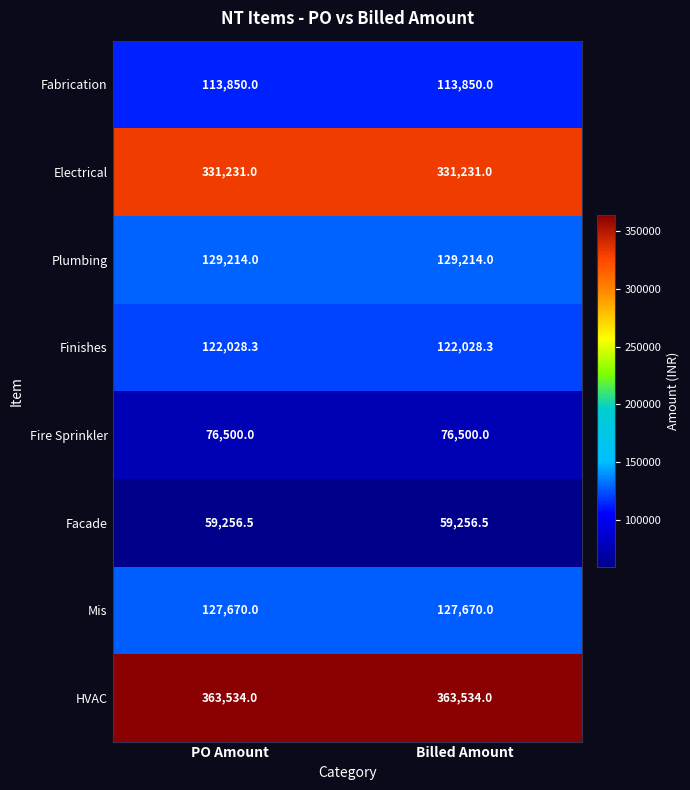

Reading right to left, extract all data points from this chart.

Fabrication: 113850.0	113850.0
Electrical: 331231.0	331231.0
Plumbing: 129214.0	129214.0
Finishes: 122028.3	122028.3
Fire Sprinkler: 76500.0	76500.0
Facade: 59256.5	59256.5
Mis: 127670.0	127670.0
HVAC: 363534.0	363534.0